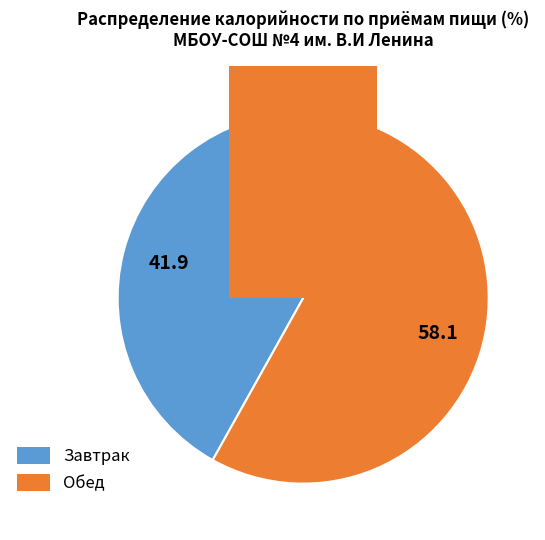

The Завтрак slice represents 54% of the pie. True or false?

False